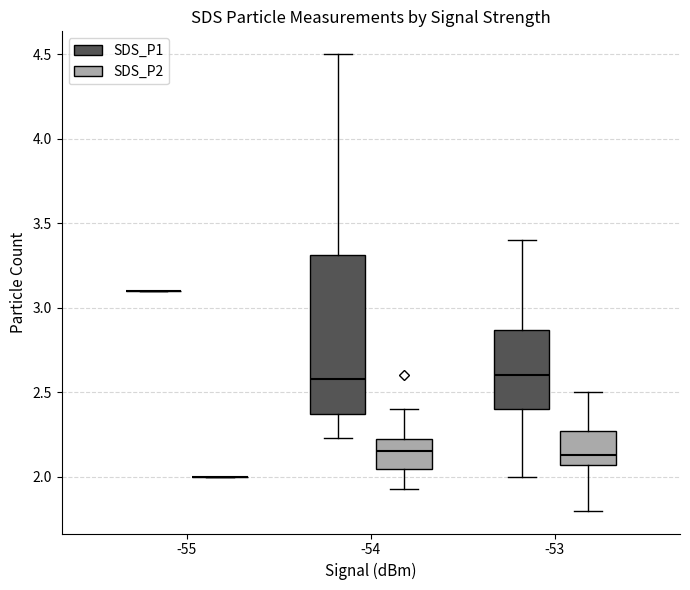

Reading left to right, read every box against the y-axis: the position of its median line, the range the box covers, and the ends of its whiskers. The values are not printed on the chart, so give them approximately, as read against the axis.

-55 (SDS_P1): box collapsed to a line at 3.10, whiskers 3.10 to 3.10
-55 (SDS_P2): box collapsed to a line at 2.00, whiskers 2.00 to 2.00
-54 (SDS_P1): median 2.60, box 2.35 to 3.30, whiskers 2.25 to 4.50
-54 (SDS_P2): median 2.15, box 2.05 to 2.20, whiskers 1.95 to 2.40
-53 (SDS_P1): median 2.60, box 2.40 to 2.85, whiskers 2.00 to 3.40
-53 (SDS_P2): median 2.15, box 2.05 to 2.25, whiskers 1.80 to 2.50